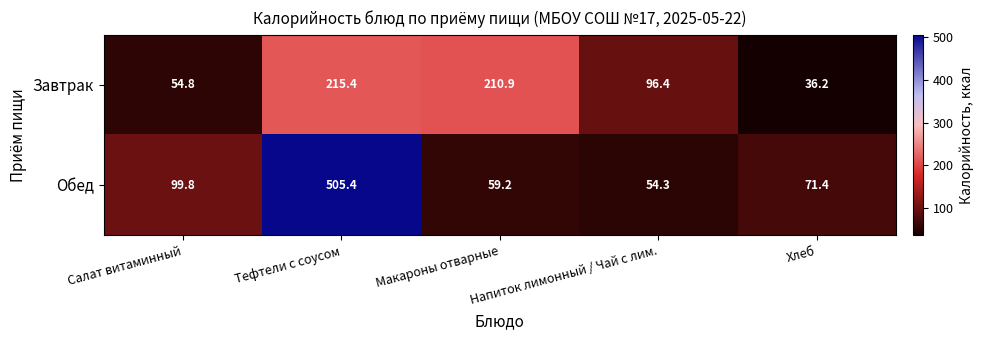

Rank the series by their average value, from lowest to highest.

Завтрак, Обед